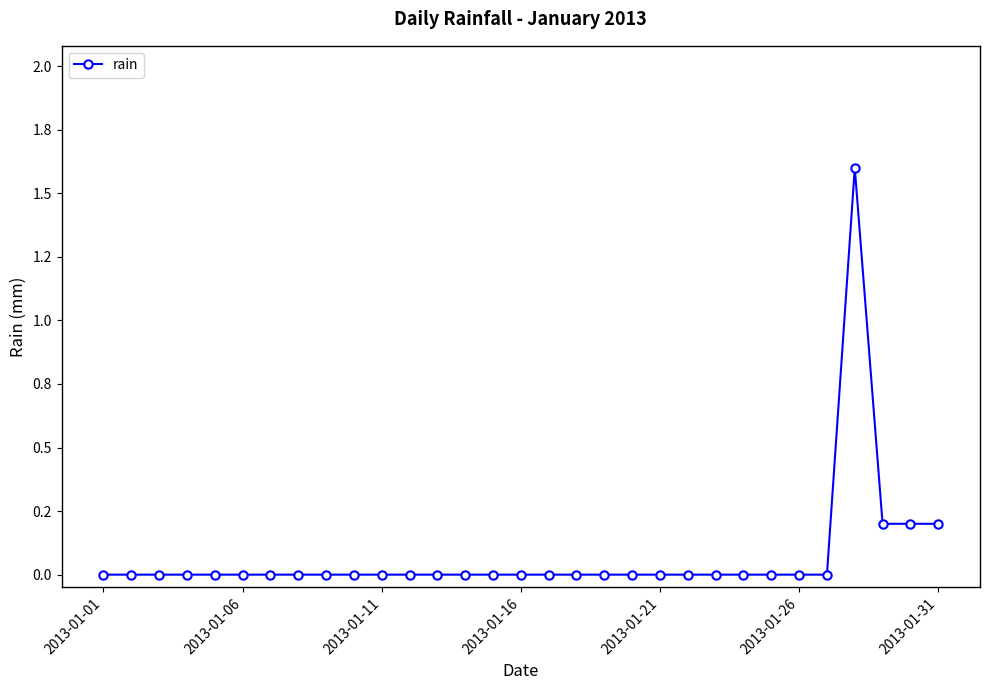

How many positive values are there?

4